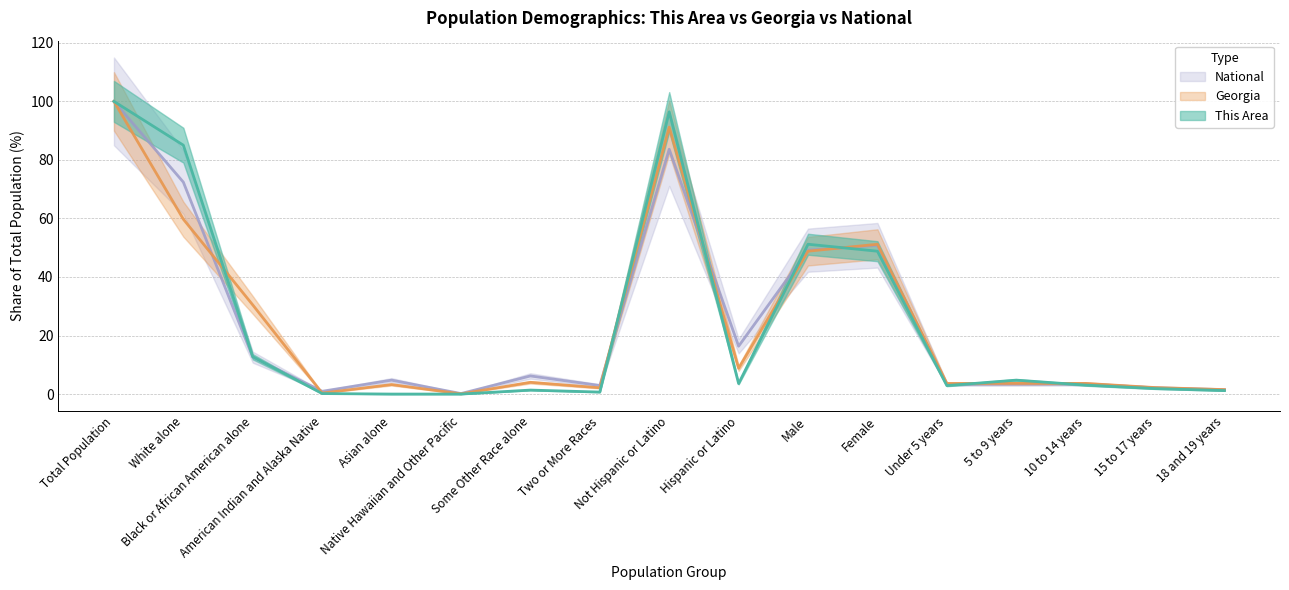

What are all the series names shown in the legend?

This Area, Georgia, National